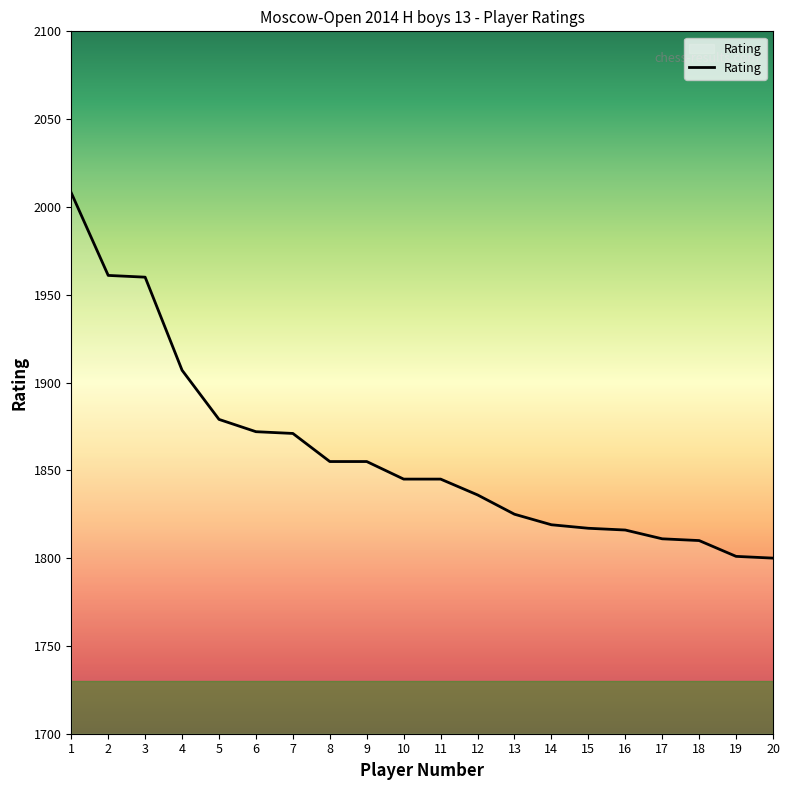

The chart shows a value of 1816 at 16. True or false?

True